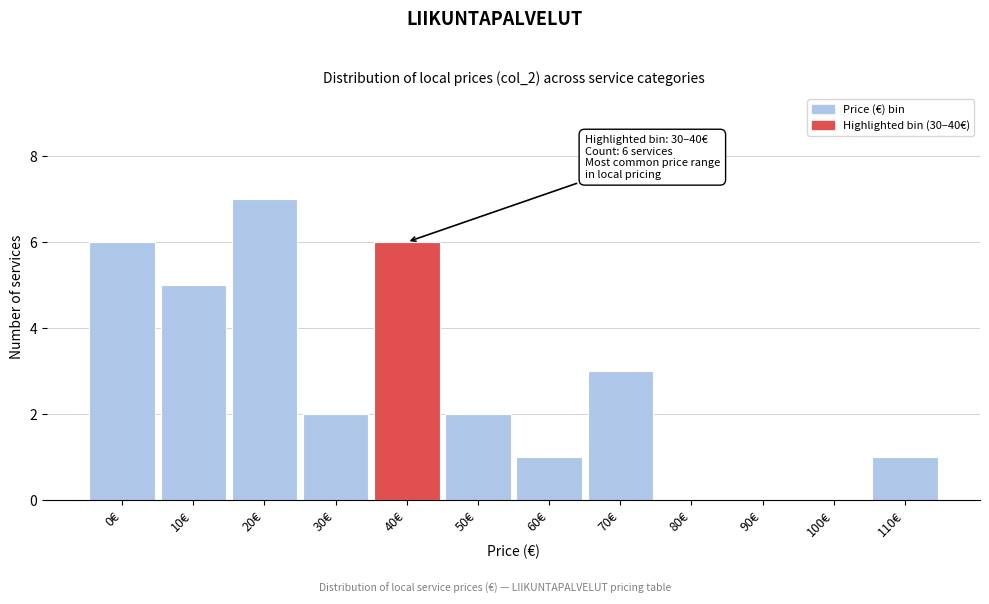

Reading left to right, transcribe all the data shown in this chart.

0€=6	10€=5	20€=7	30€=2	40€=6	50€=2	60€=1	70€=3	80€=0	90€=0	100€=0	110€=1